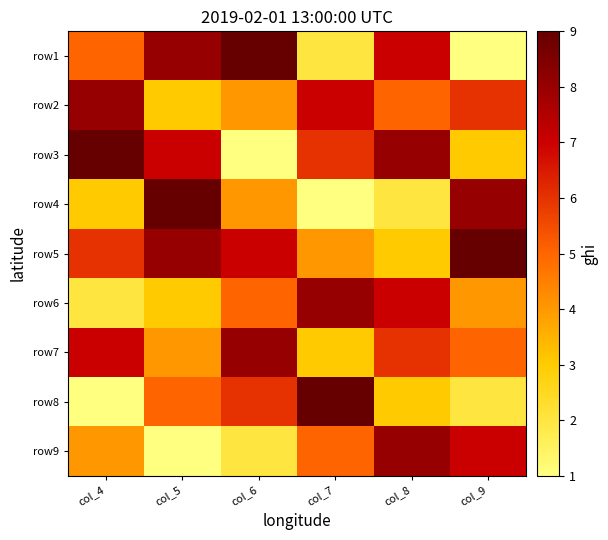

At which category is the sum across all series the highest?

col_8